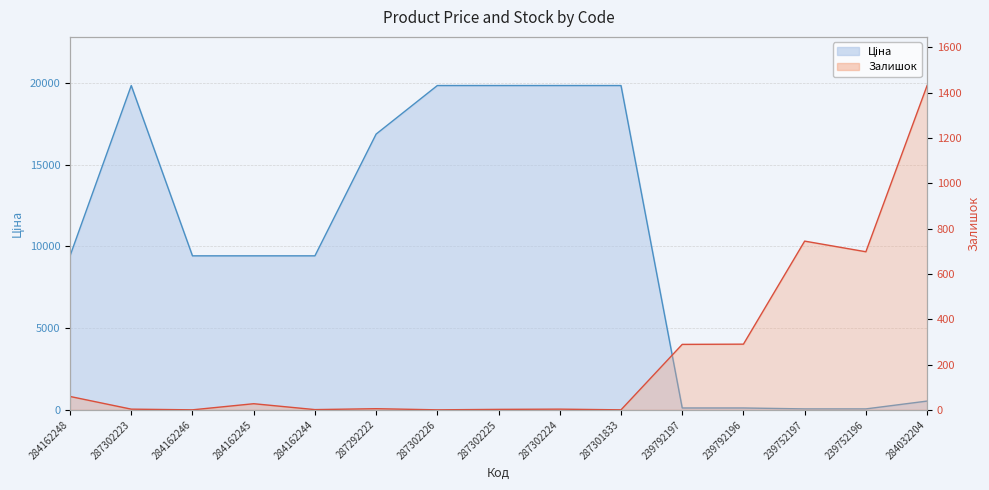

What are all the series names shown in the legend?

Ціна, Залишок